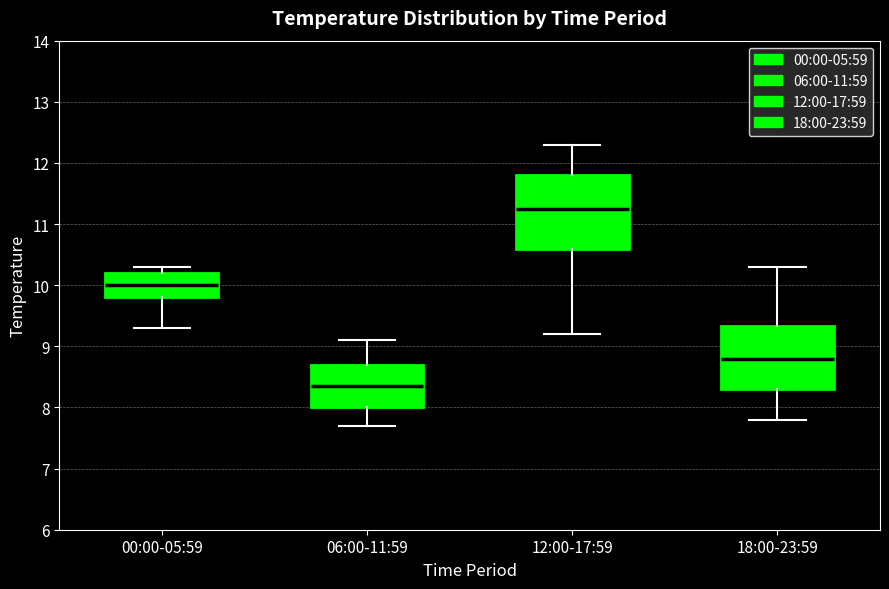

Which box is the tallest, from its lower edge to its upper edge?

12:00-17:59